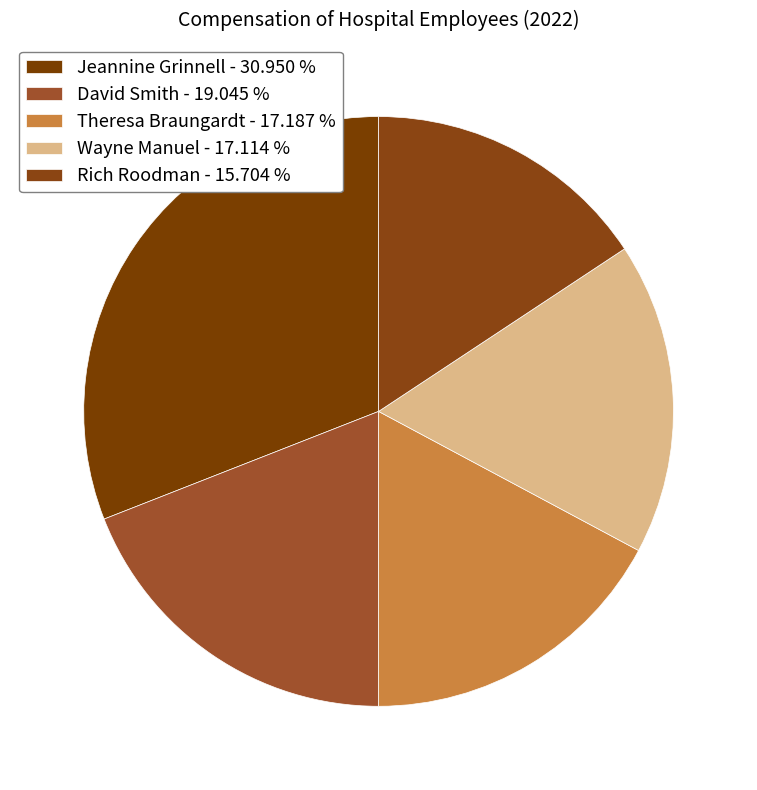

How many segments does this pie chart have?

5